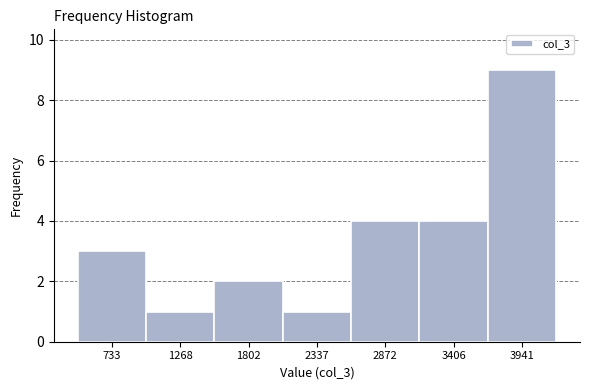

How tall is the bar that spans 3100 to 3700 on the x-axis? Neither the bar edges nor the heights are printed on the chart, so give them approximately, as read against the axes.

4